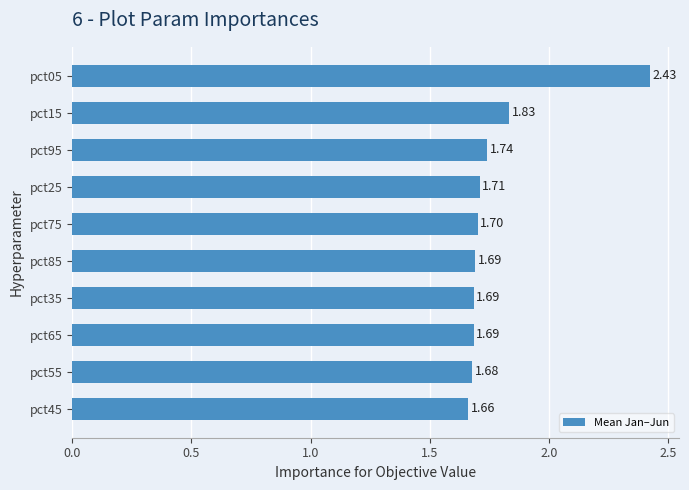

Approximately how many times larger is the value at pct25 compared to pct65?

1.0